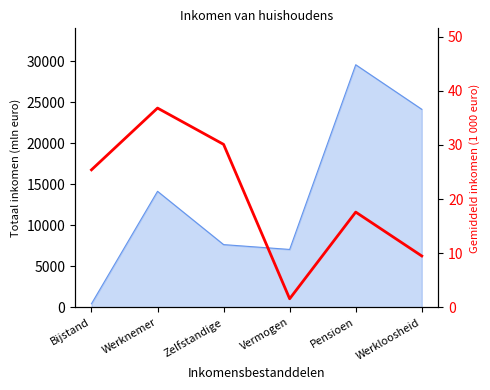

Does the chart have visible grid lines?

No